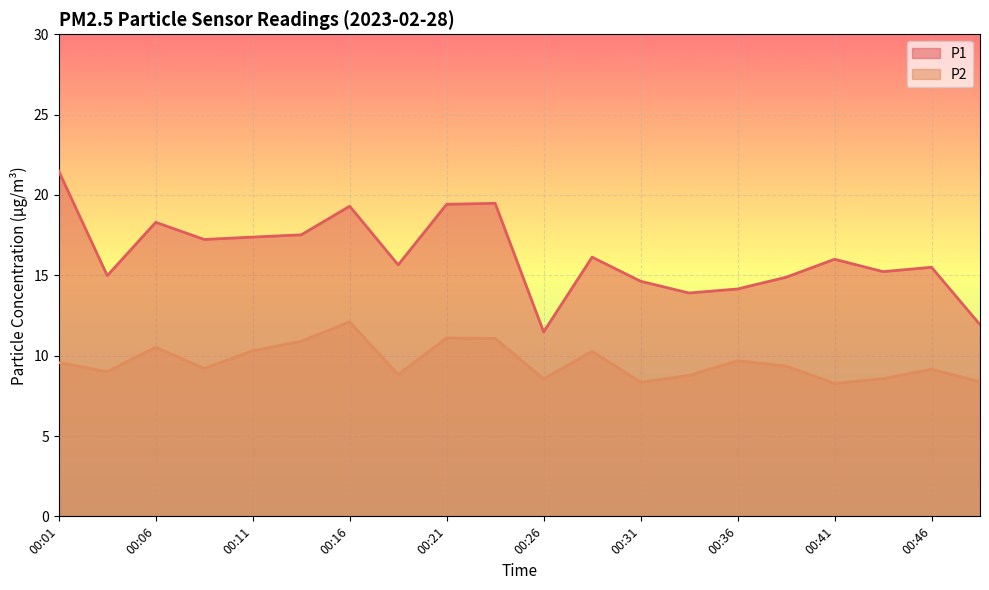

Rank the series by their average value, from lowest to highest.

P2, P1